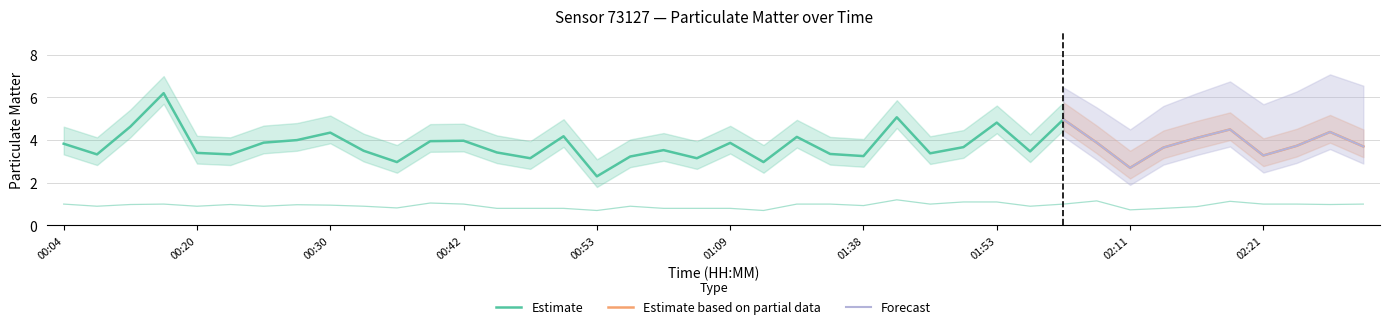

Does the chart have visible grid lines?

Yes